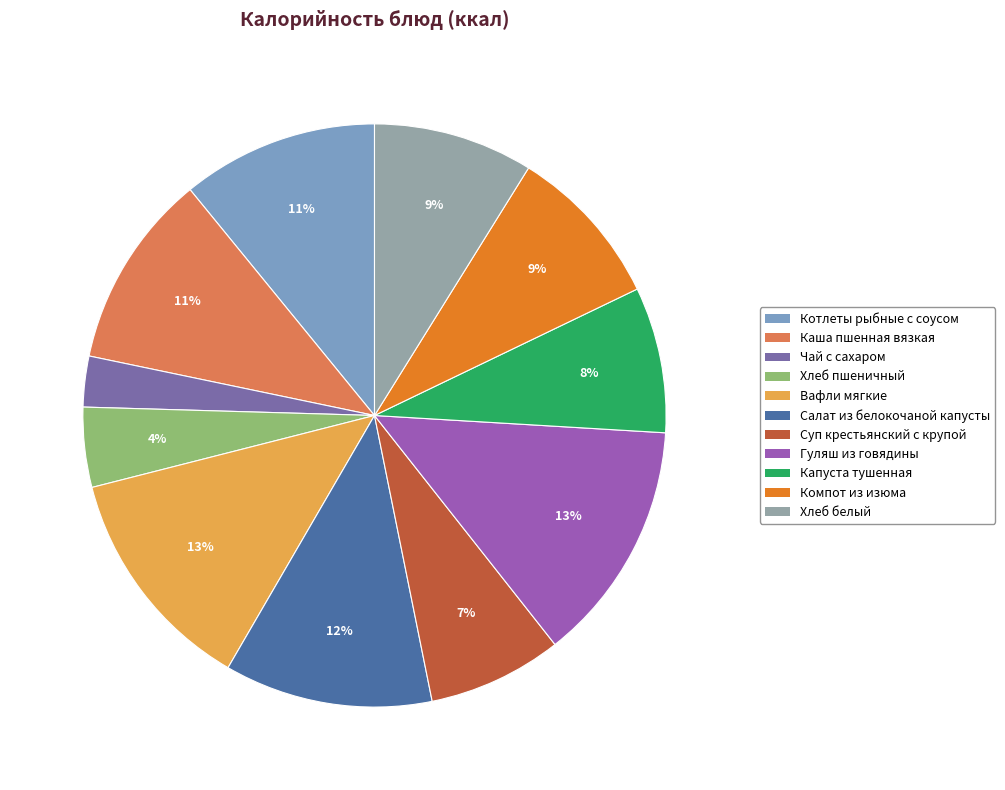

Is it true that Каша пшенная вязкая is 11% of the pie?

True